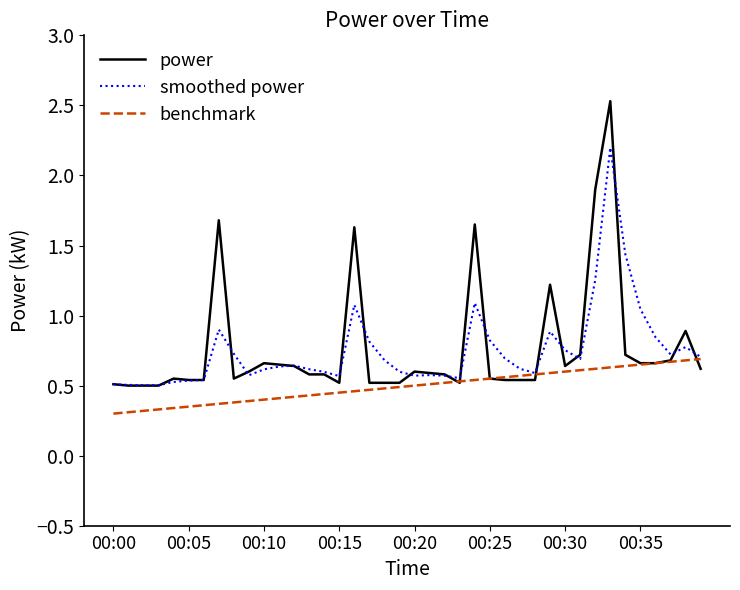

What is the maximum value shown in the chart?

2.5